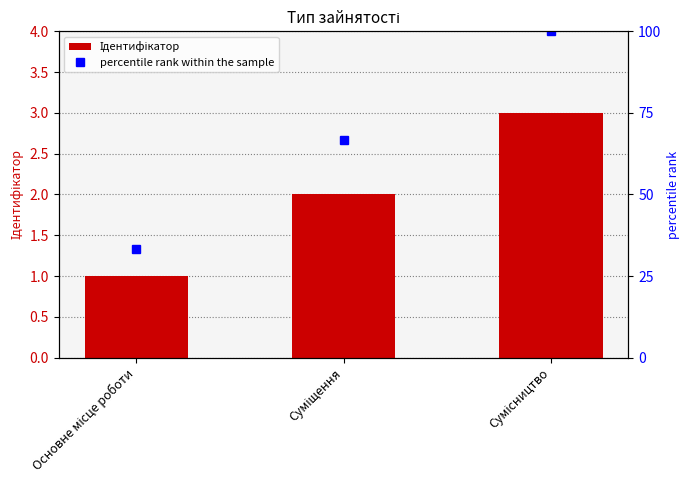

Which series changed the most between Основне місце роботи and Сумісництво?

percentile rank within the sample